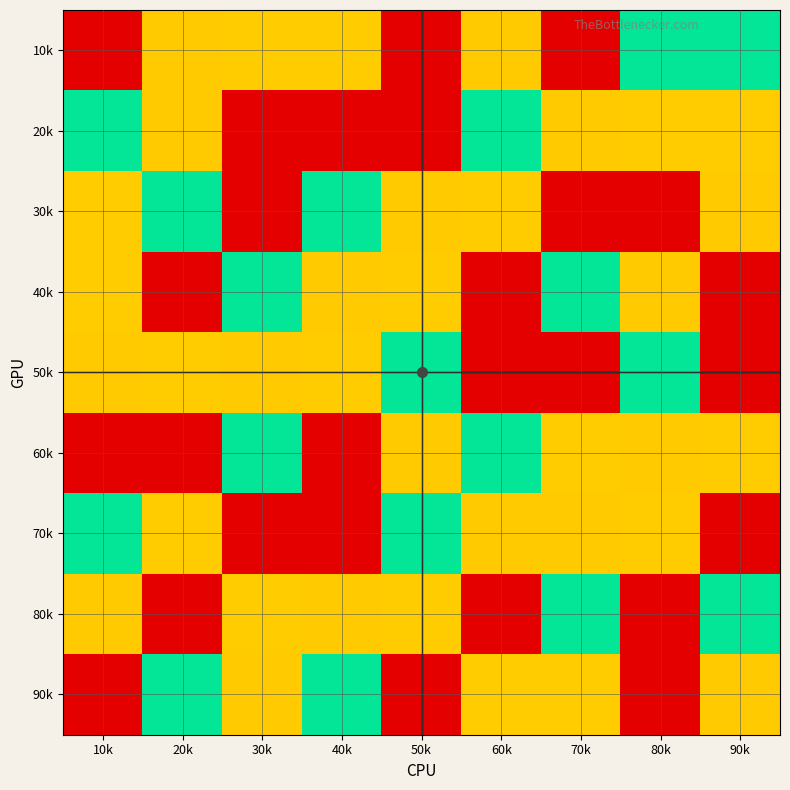

At how many categories does at least one series exceed 2?

9